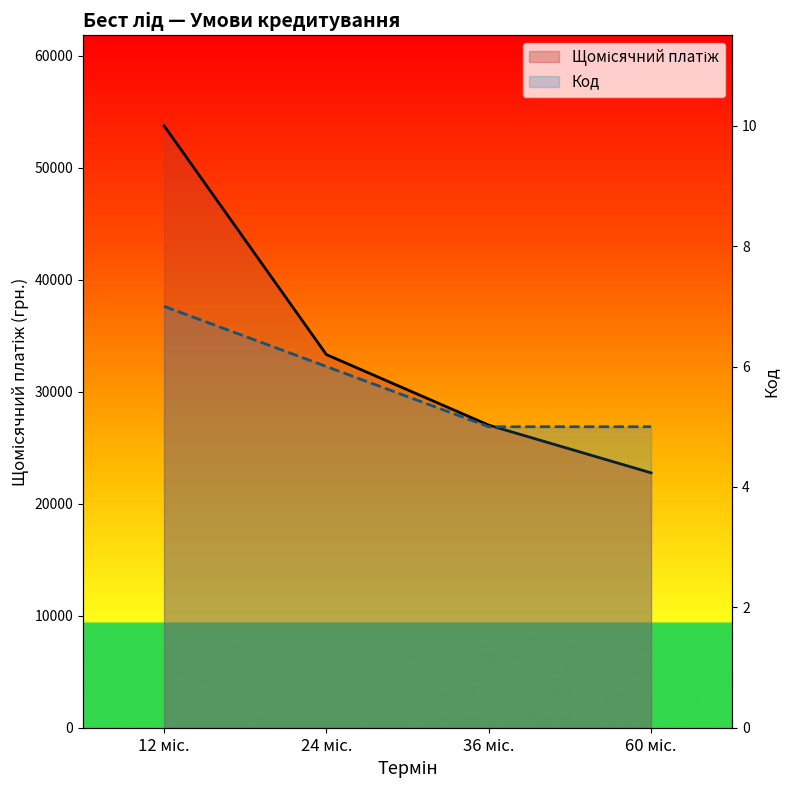

Rank the series by their maximum value, from lowest to highest.

Код, Щомісячний платіж